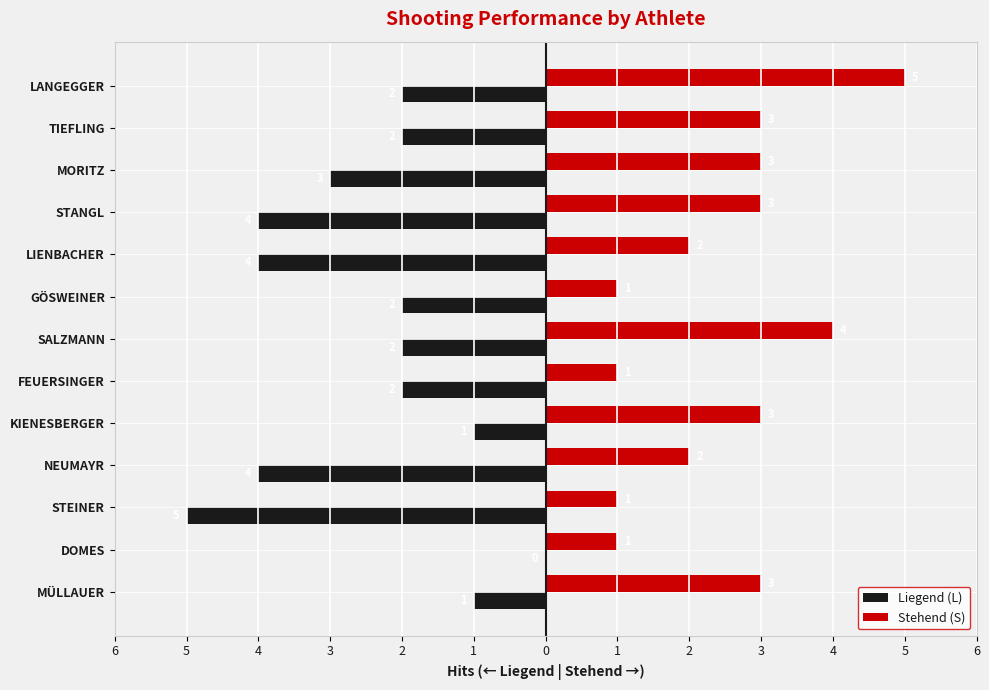

Rank the series by their maximum value, from lowest to highest.

Liegend (L), Stehend (S)